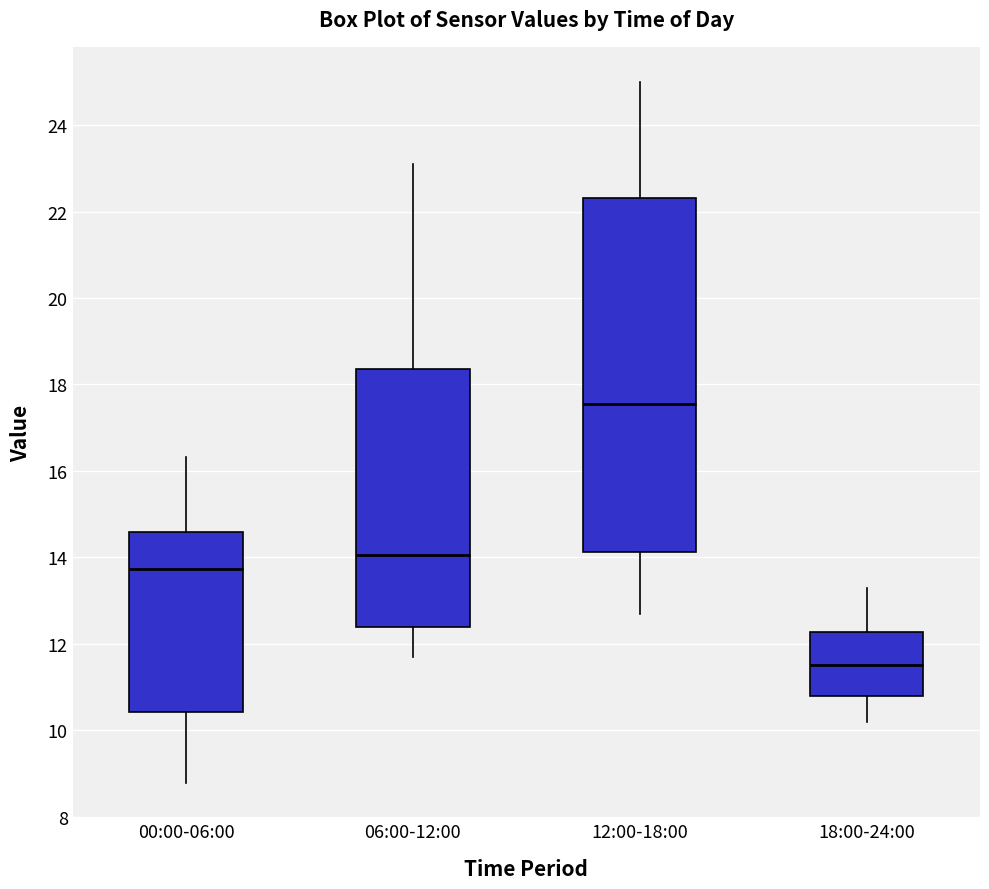

Which box is the tallest, from its lower edge to its upper edge?

12:00-18:00